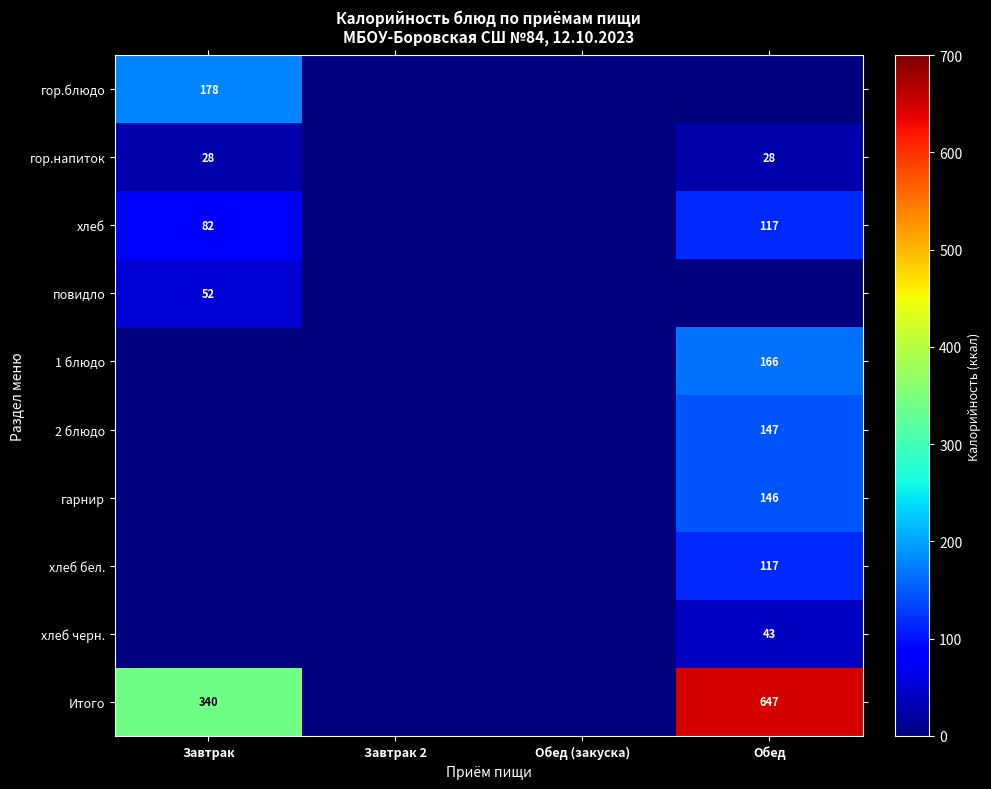

Which category has the lowest value across all series?

Завтрак 2